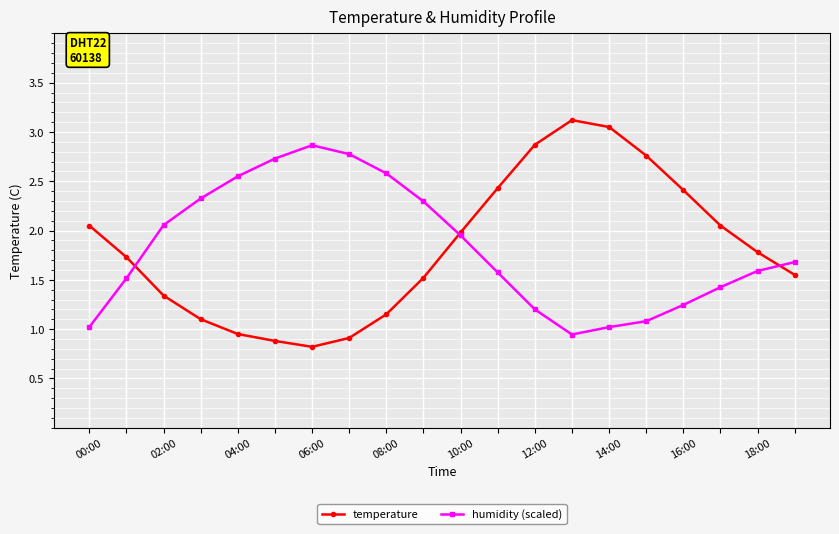

Which series has the largest range (max minus min)?

temperature